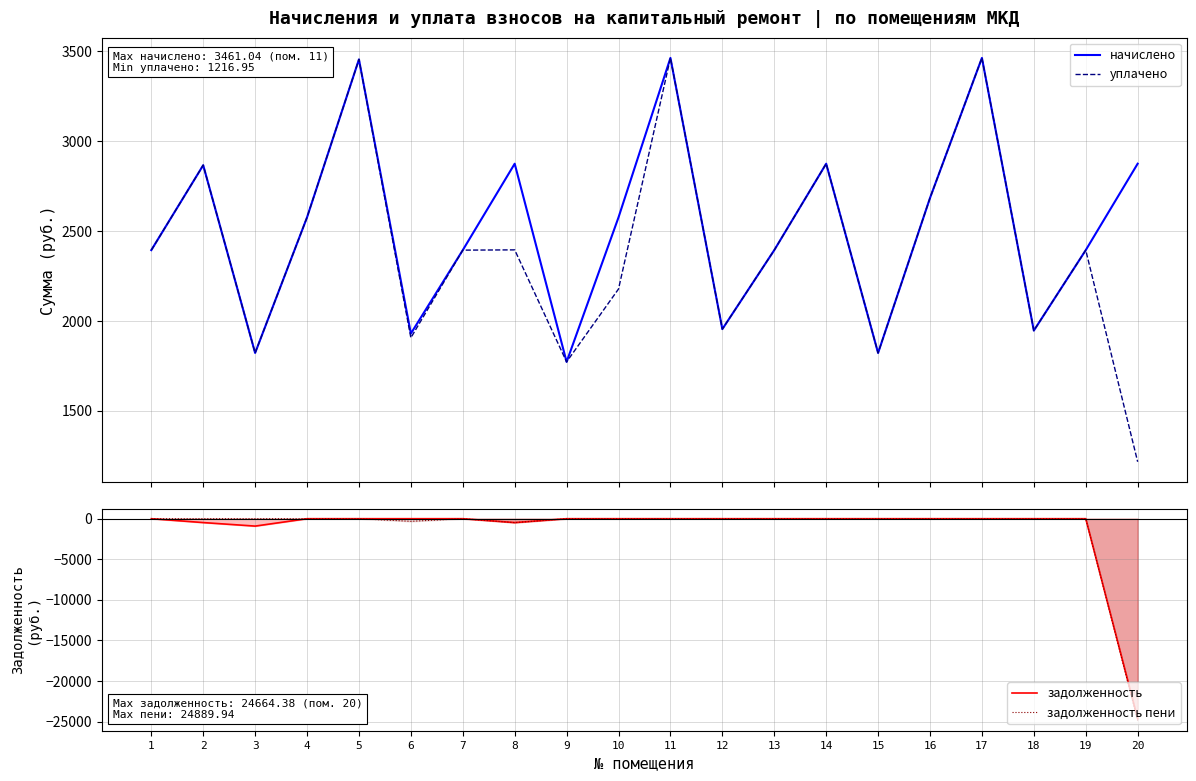

Reading left to right, extract all data points from this chart.

начислено: 2392.9	2864.9	1821.6	2575.1	3452.8	1929.2	2392.9	2873.2	1771.9	2575.1	3461.0	1954.1	2392.9	2873.2	1821.6	2682.7	3461.0	1945.8	2392.9	2873.2
уплачено: 2392.9	2864.9	1821.6	2575.1	3452.8	1905.9	2392.9	2394.4	1771.9	2177.0	3461.0	1954.1	2392.9	2873.2	1821.6	2682.7	3461.0	1945.8	2392.9	1217.0
задолженность: -0.0	-477.5	-910.8	-0.0	-0.0	-0.0	-0.0	-477.7	-0.0	-0.0	-0.0	-0.0	-0.0	-0.0	-0.0	-0.0	-0.0	-0.0	-0.0	-24664.4
задолженность пени: -0.0	-0.0	-0.0	-0.0	-0.0	-321.5	-0.0	-478.8	-0.0	-0.0	-0.0	-0.0	-0.0	-0.0	-0.0	-0.0	-0.0	-0.0	-0.0	-24889.9